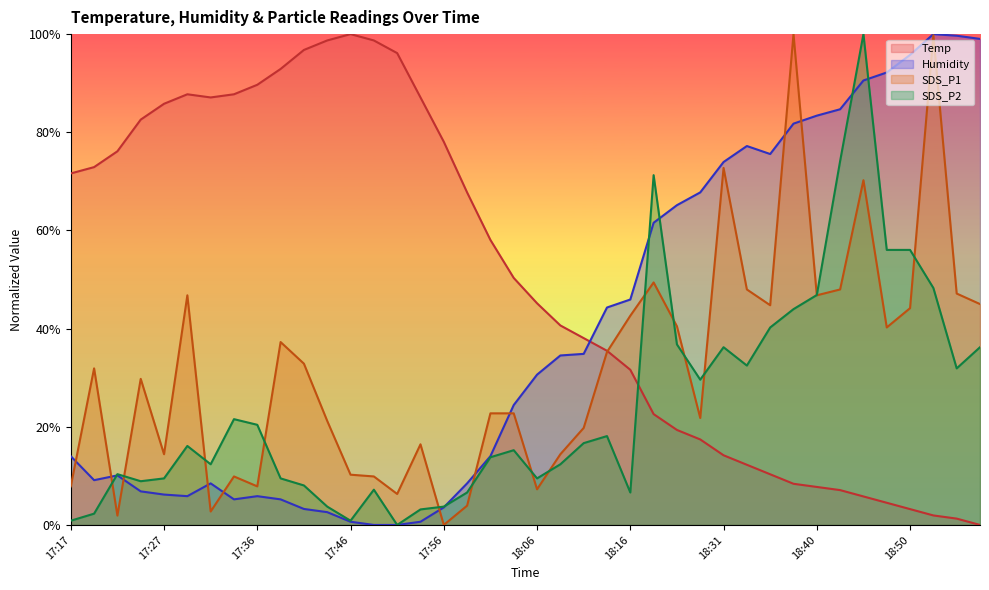

Which category has the lowest value in the SDS_P2 series?

17:51